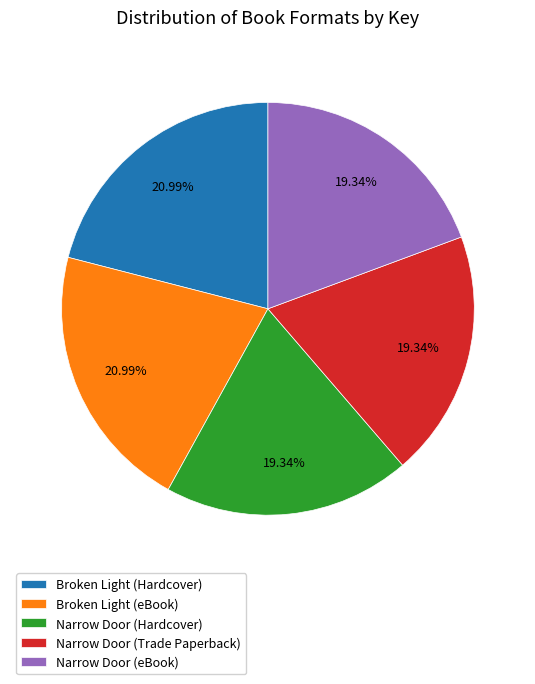

Combined, what portion of the pie is Broken Light (Hardcover) and Narrow Door (eBook)?

40.3%